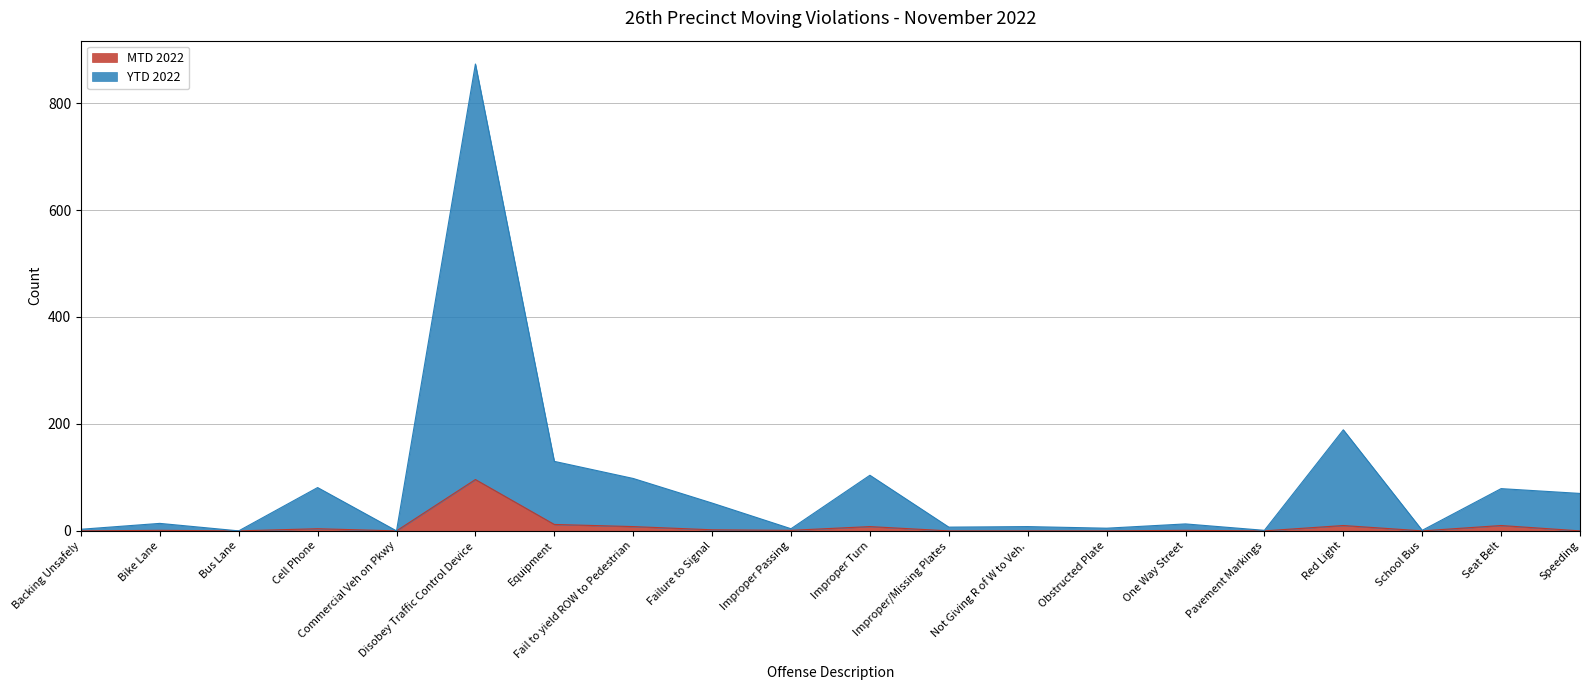

How many positive values does the MTD 2022 series have?

11